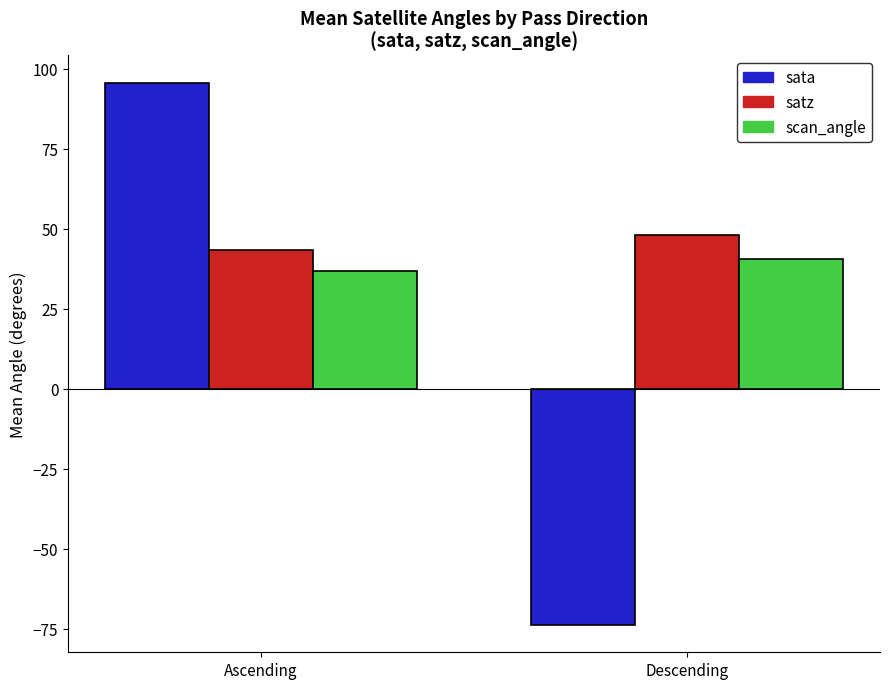

At which label is scan_angle closest to 38?

Ascending